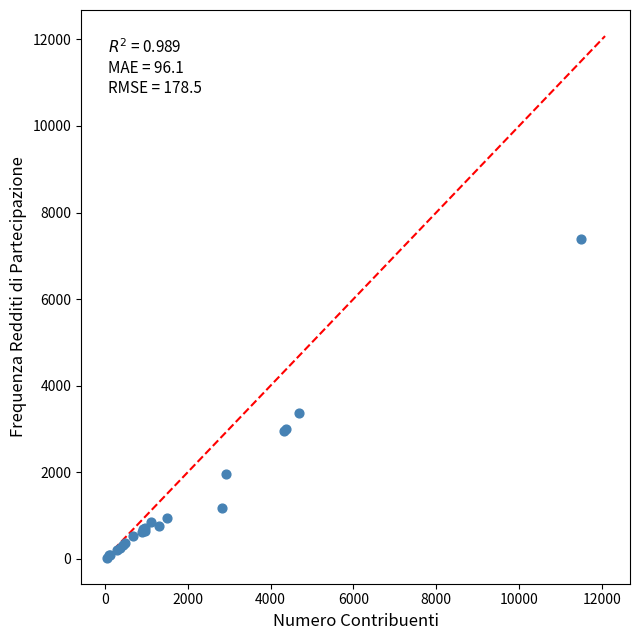

What Y value in the scatter plot is closest to 3706?

3380